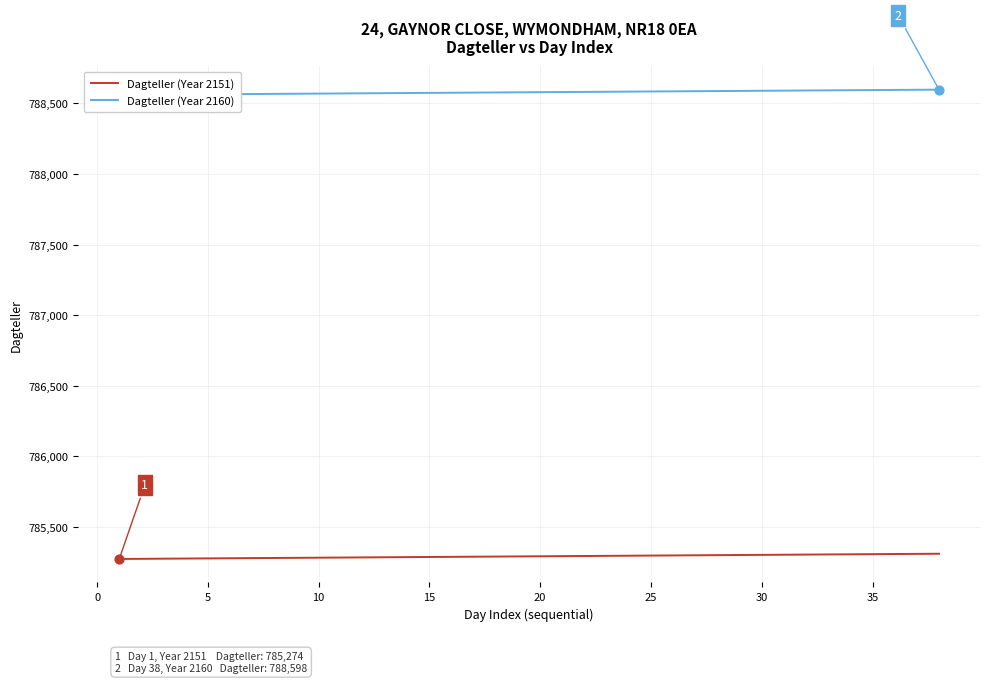

What are all the series names shown in the legend?

Dagteller (Year 2151), Dagteller (Year 2160)